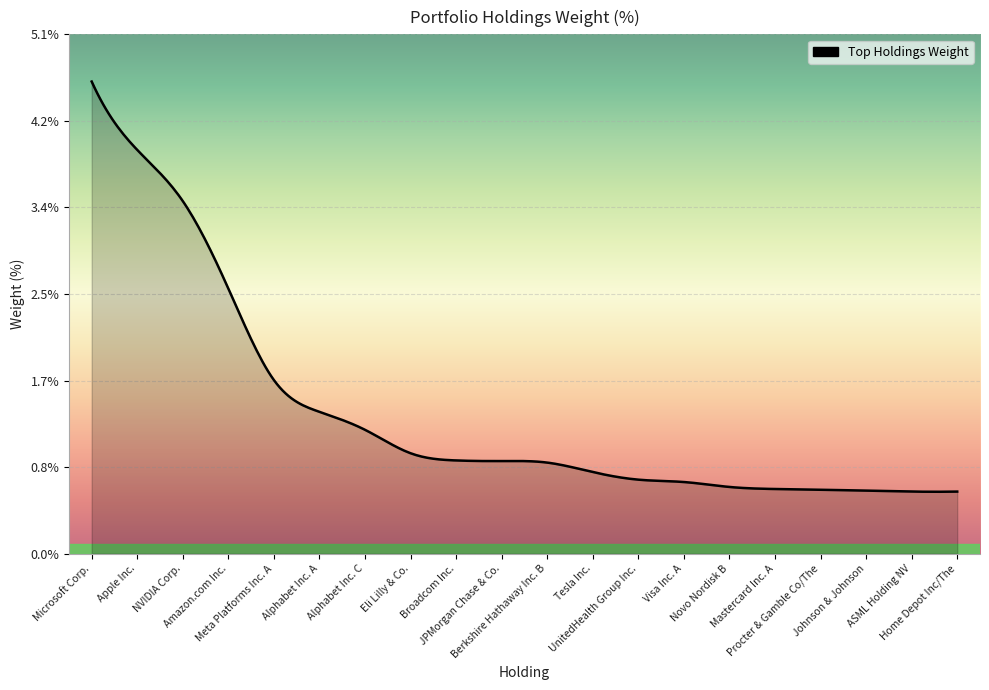

What is the difference between the maximum and minimum values?

4.0